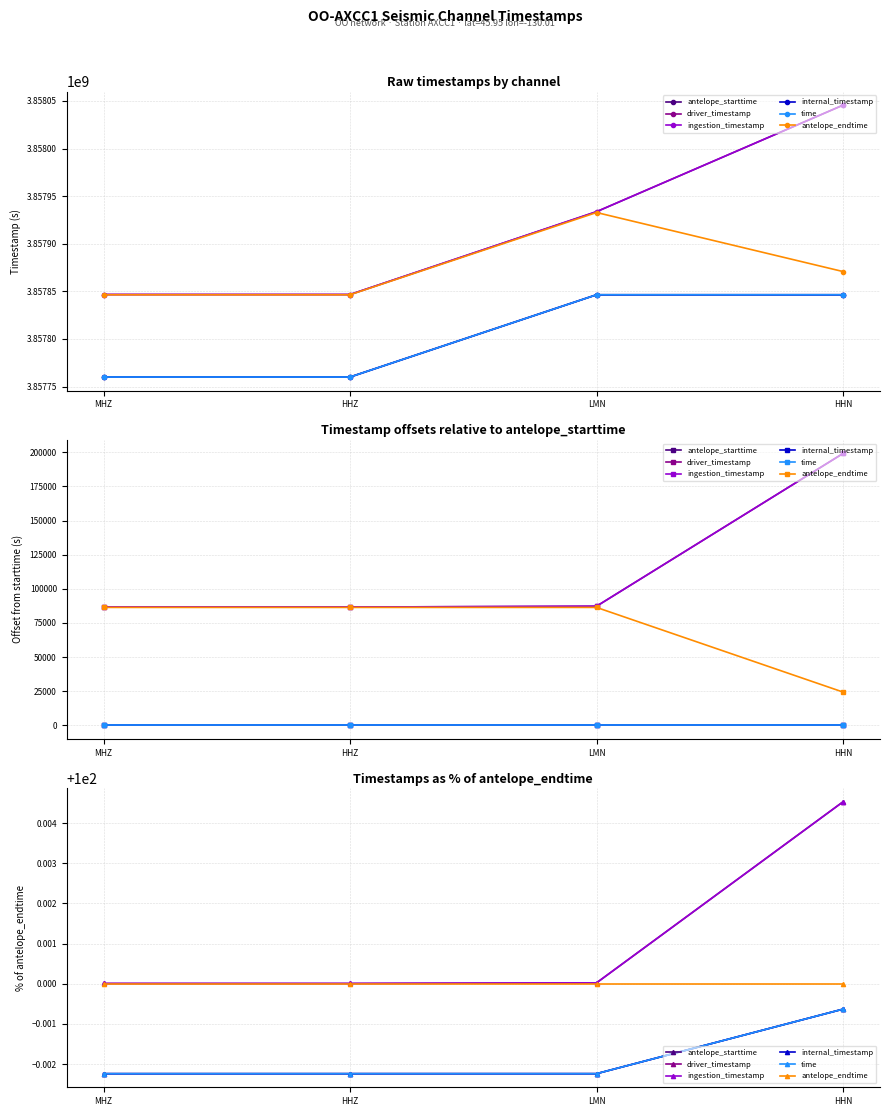

True or false: antelope_endtime has a value of 57.1 at HHN.

False